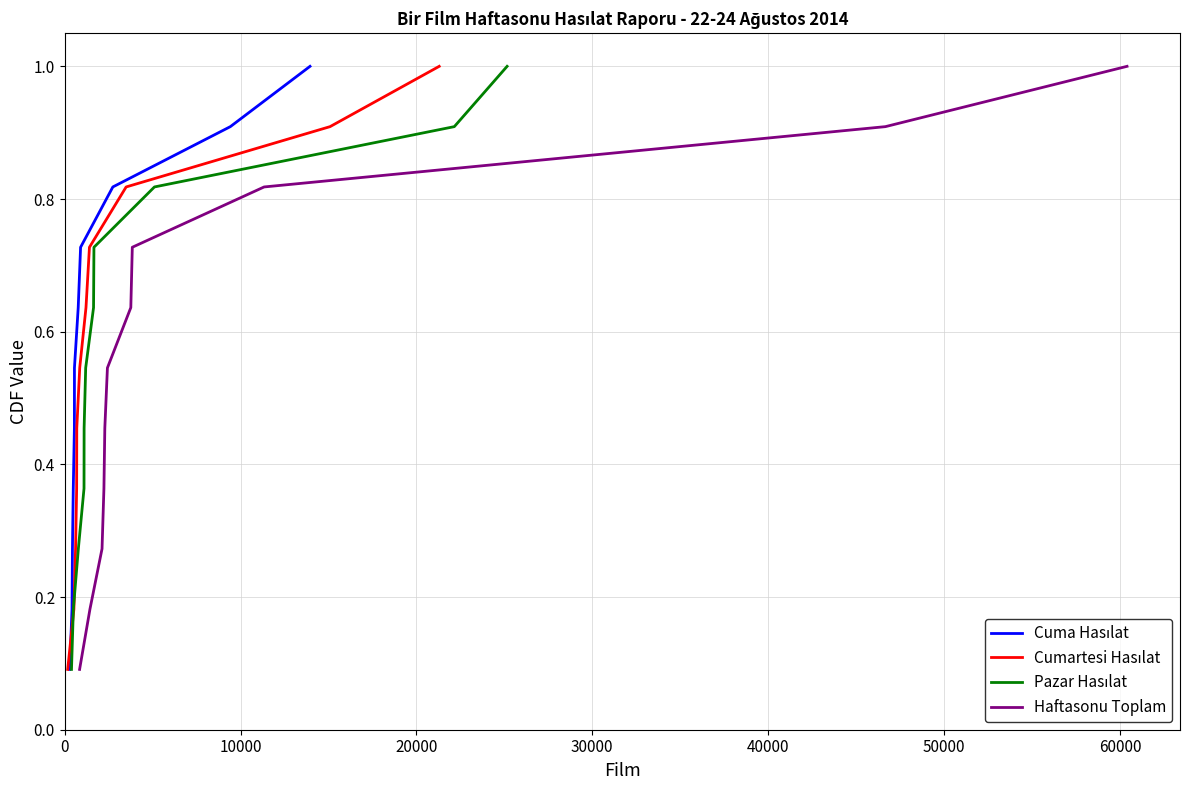

At how many categories does at least one series exceed 0?

11